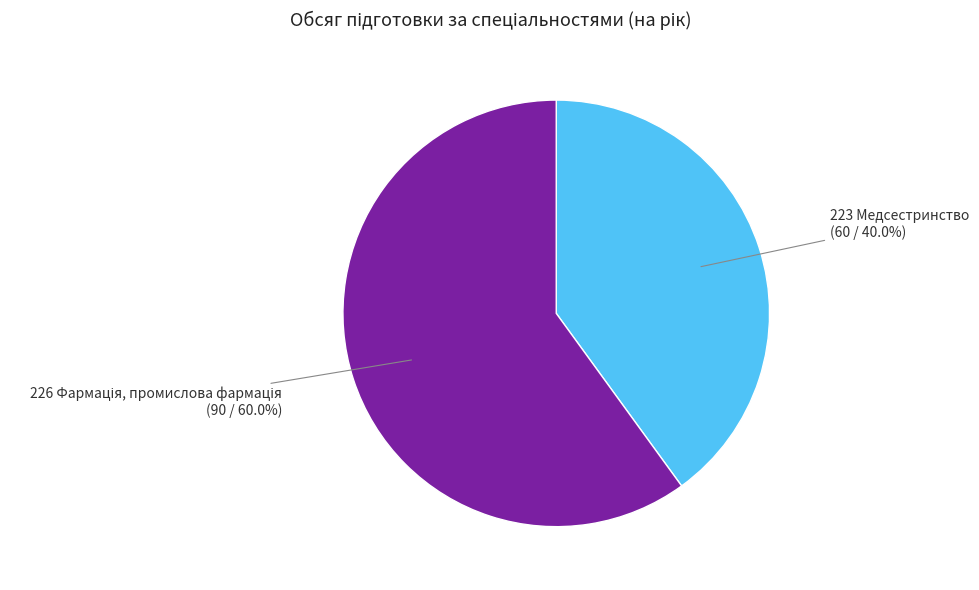

To the nearest percent, what is the difference between the largest and smallest slice percentages?

20%